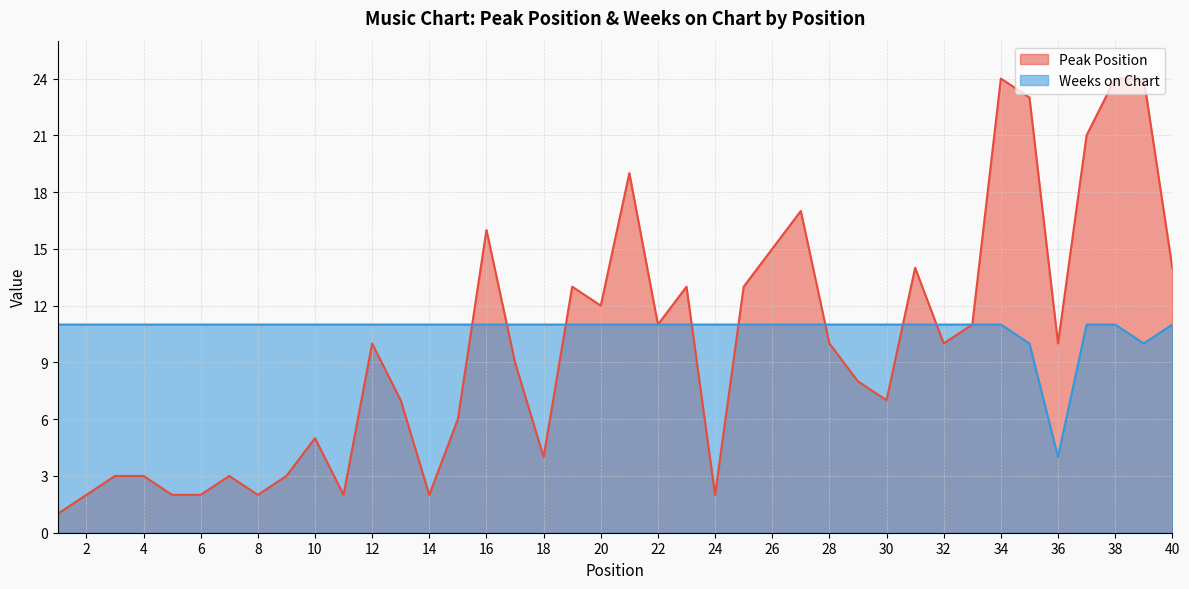

After their last crossing, which series has the higher values: Peak Position or Weeks on Chart?

Weeks on Chart